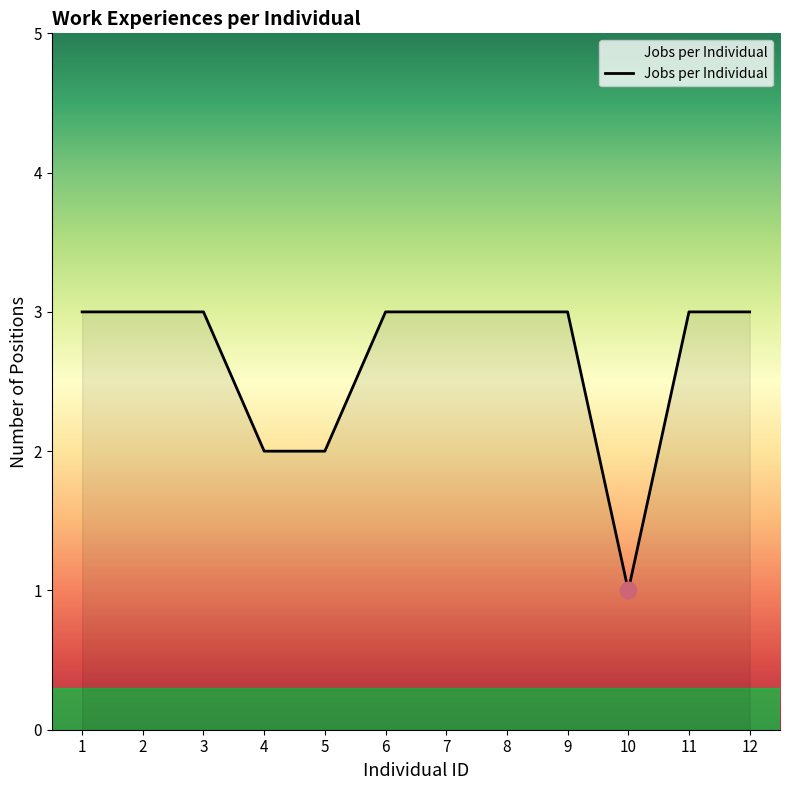

True or false: the data shows 3 at 12.

True